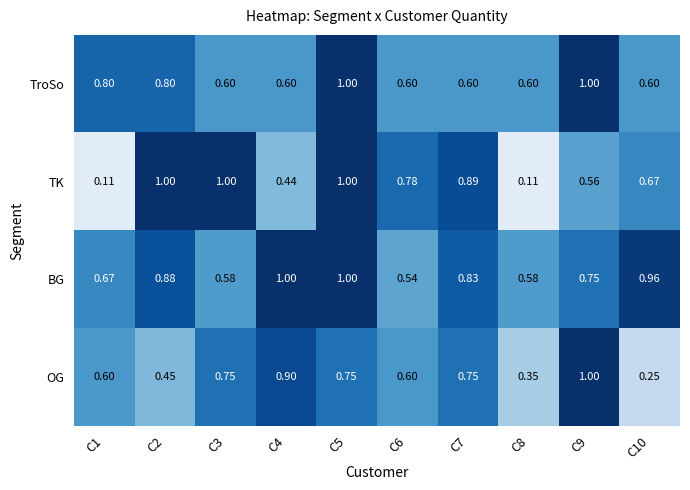

Is the value of TroSo at C6 greater than the value of BG at C7?

No